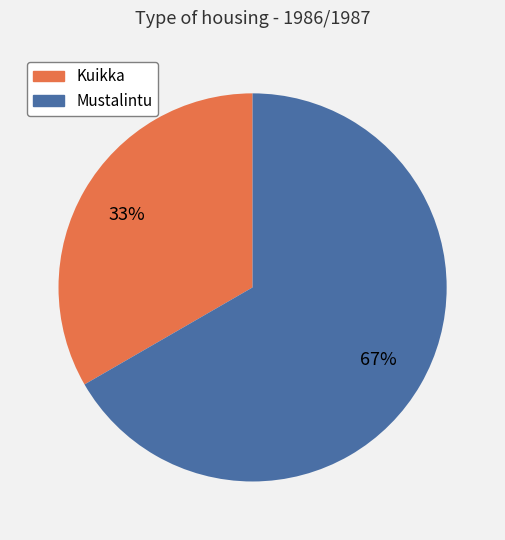

To the nearest percent, what portion does Kuikka represent?

33%